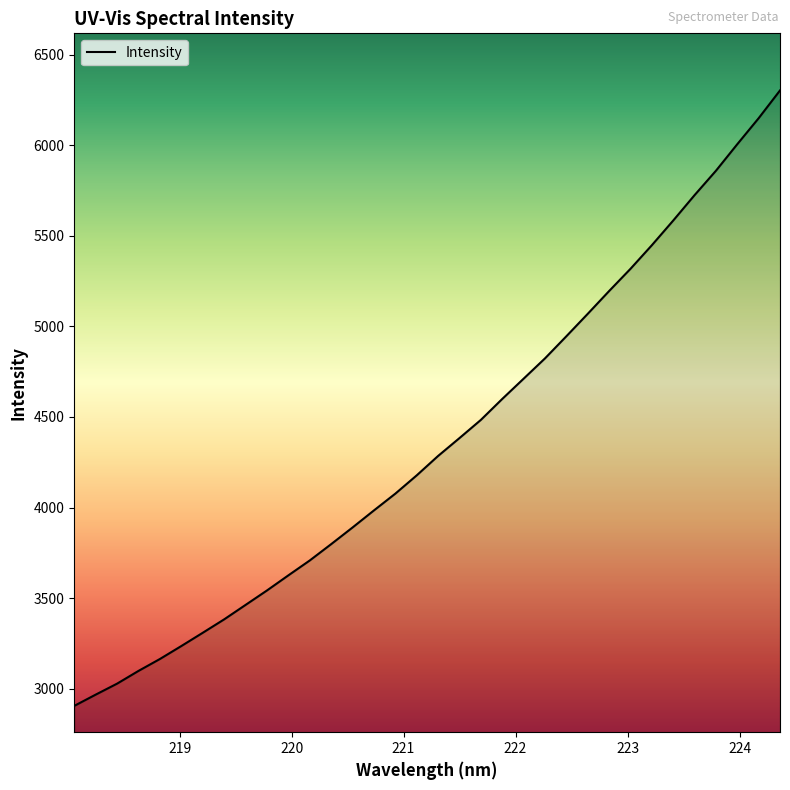

What is the maximum value shown in the chart?

6301.8